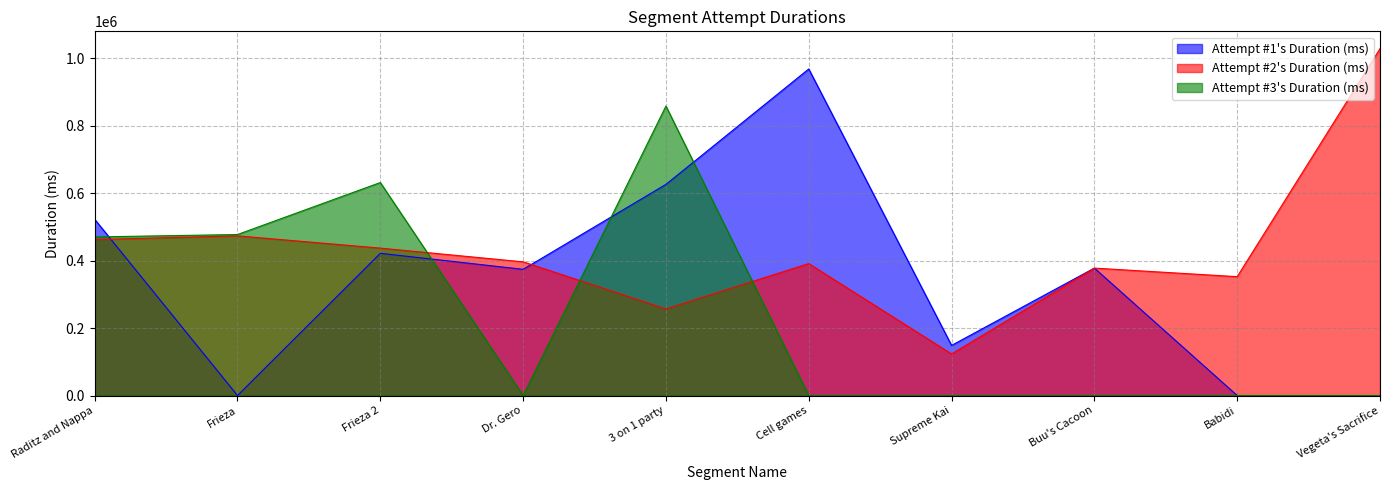

Where is Attempt #3's Duration (ms) nearest to the value 429384?

Raditz and Nappa